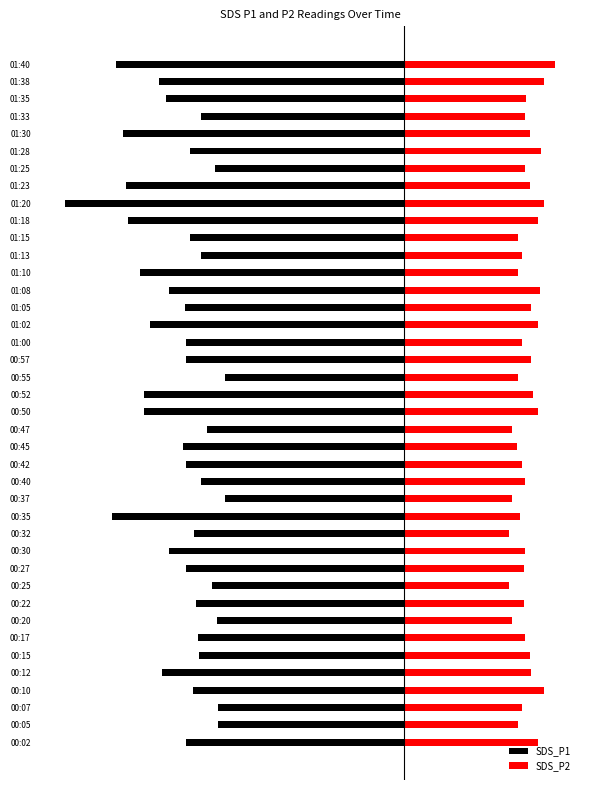

How many categories are shown in the chart?

40